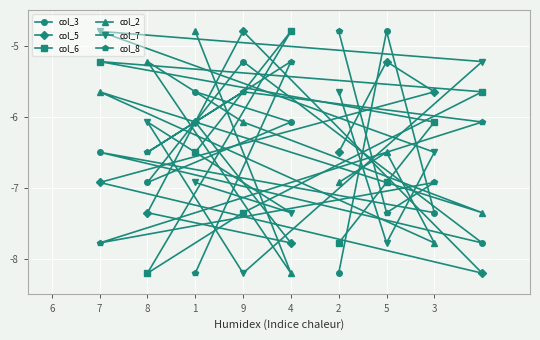

Is it true that col_5 equals -4.8 at 9?

True